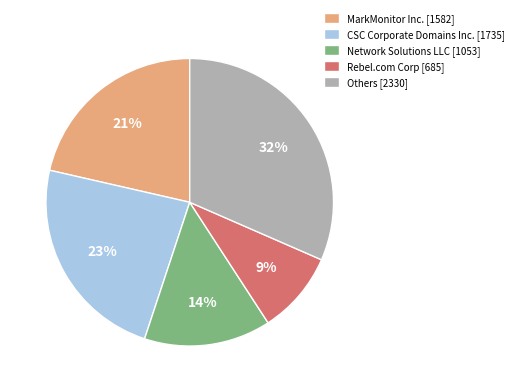

To the nearest percent, what is the combined percentage of Others [2330] and Network Solutions LLC [1053]?

46%